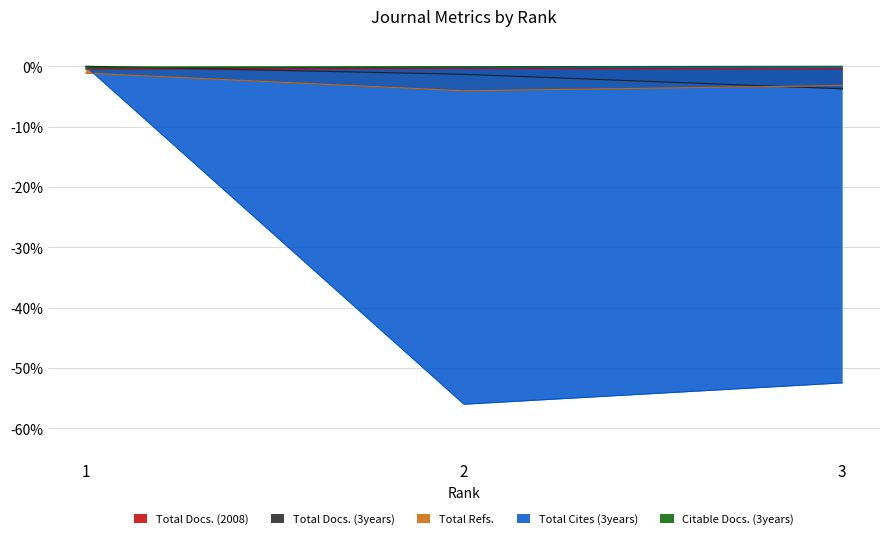

Reading left to right, list all the values displayed in this chart.

Total Docs. (2008): -0.5	-0.3	-0.5
Total Docs. (3years): -0.0	-1.3	-3.7
Total Refs.: -1.1	-4.1	-3.2
Total Cites (3years): -0.0	-56.0	-52.5
Citable Docs. (3years): -0.3	-0.1	-0.0